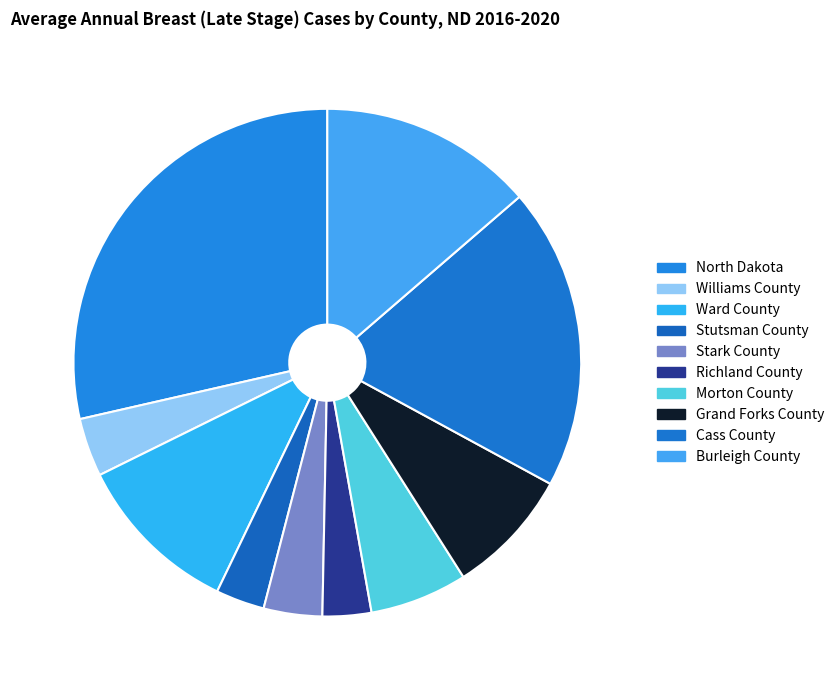

Which has a higher value, Stark County or Burleigh County?

Burleigh County